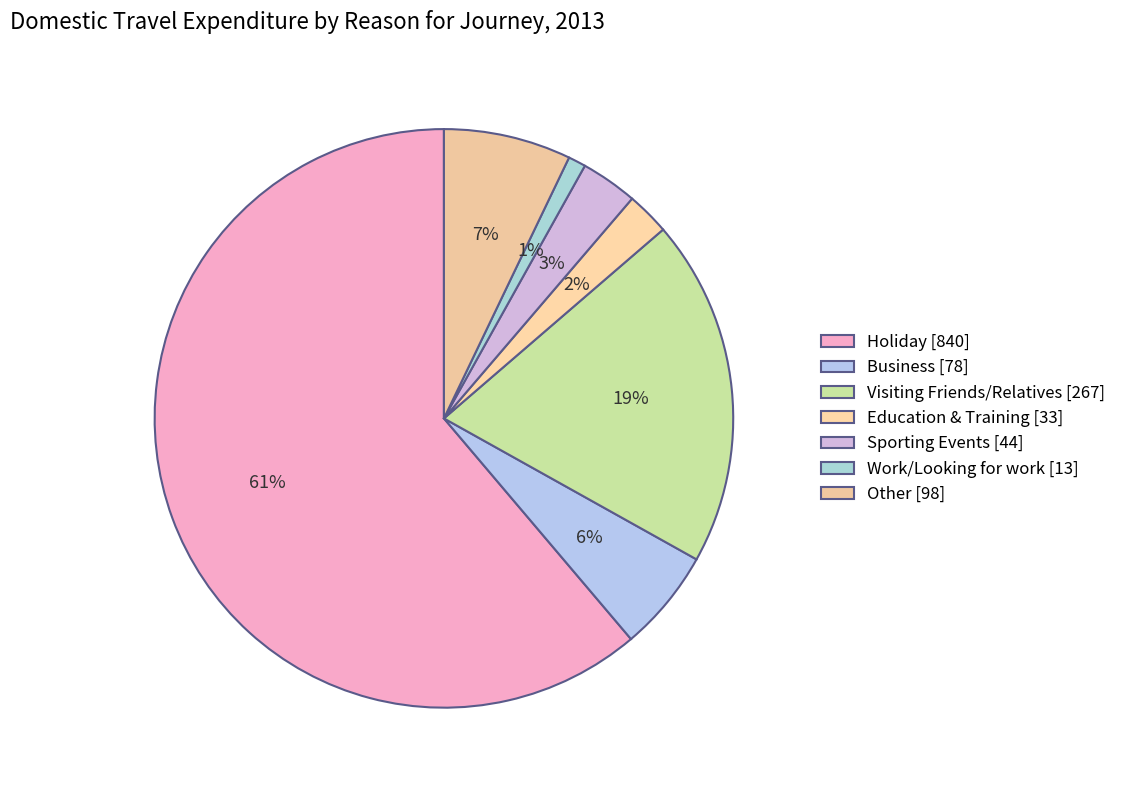

How many slices are in this pie chart?

7